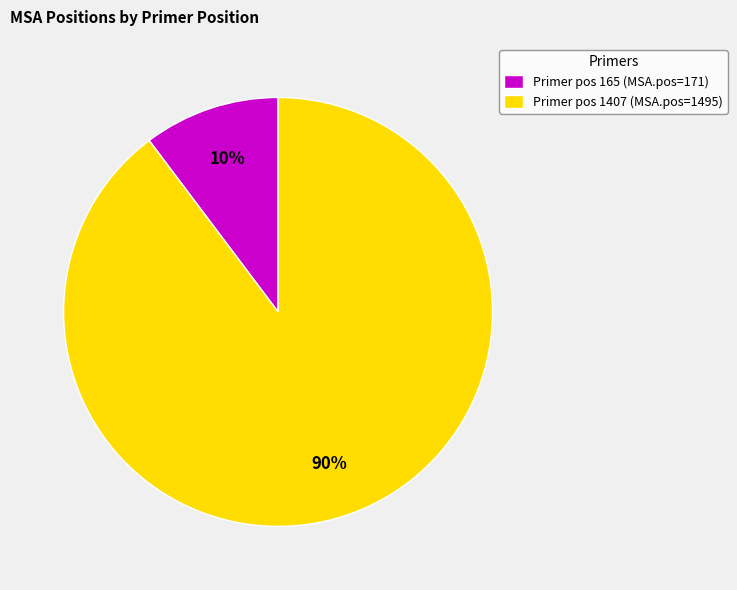

Is it true that Primer pos 165 (MSA.pos=171) is 2% of the pie?

False